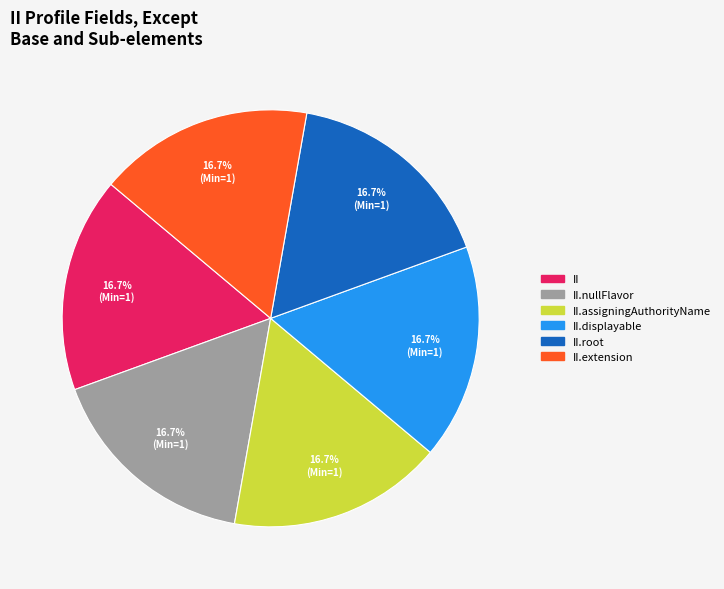

Count the number of slices in the pie.

6